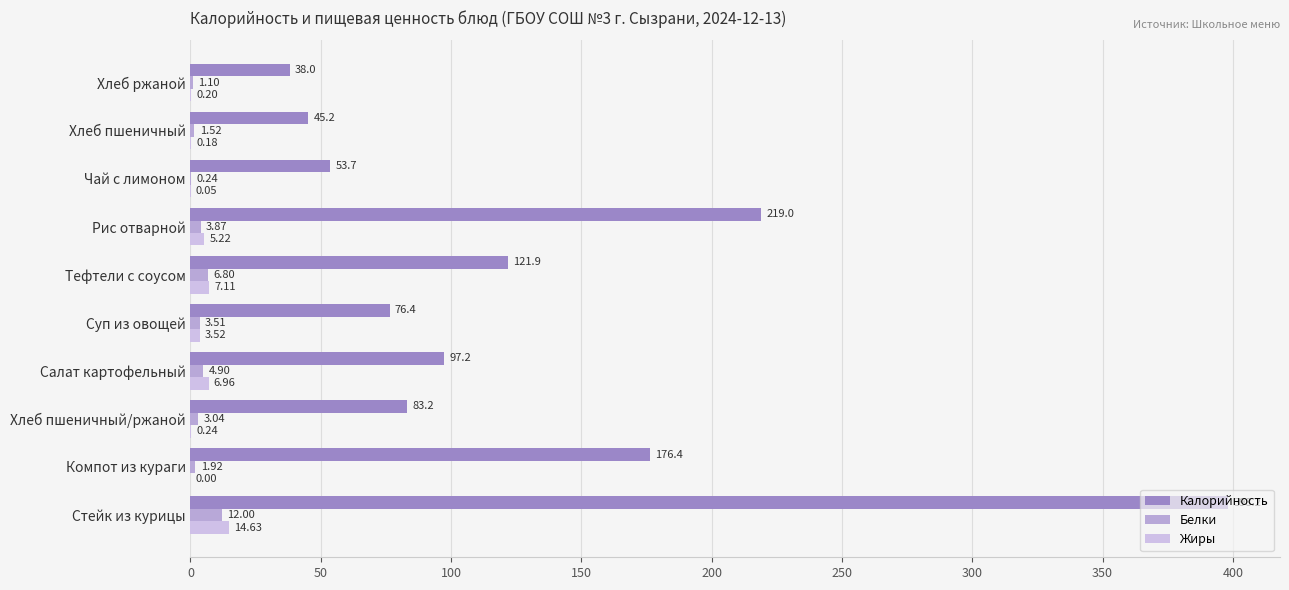

How many values in Жиры are above zero?

9